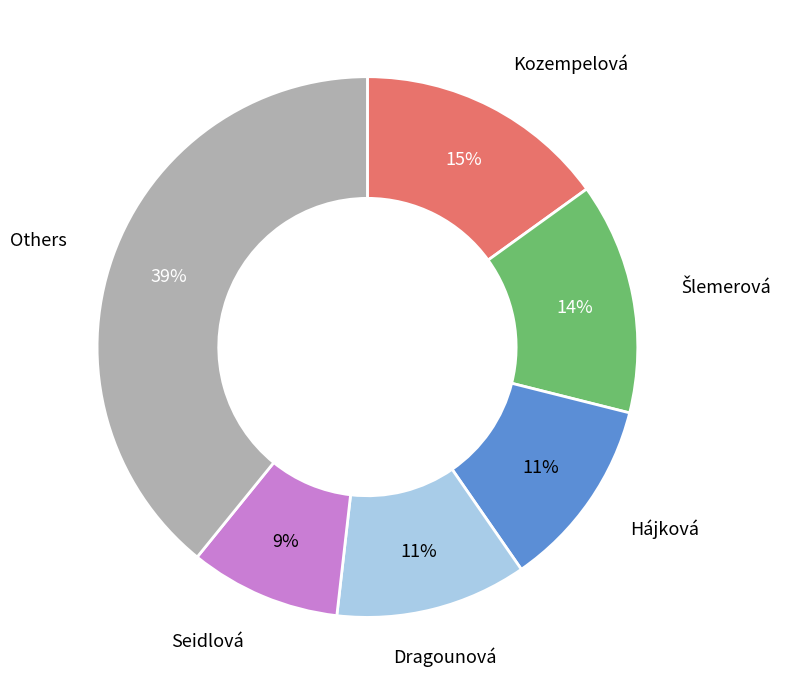

Is there any slice that represents more than half of the pie?

No